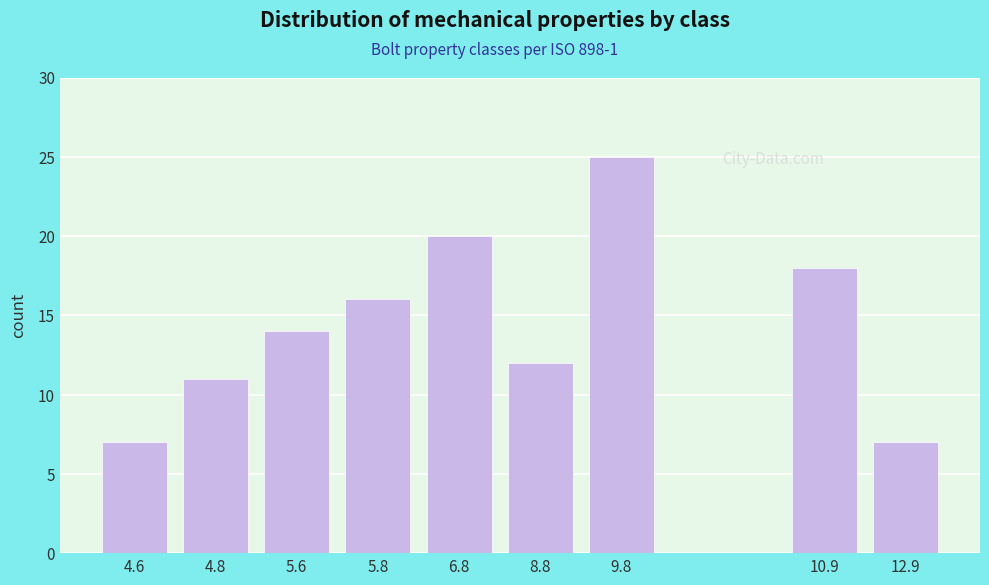

Reading right to left, extract all data points from this chart.

7	18	25	12	20	16	14	11	7